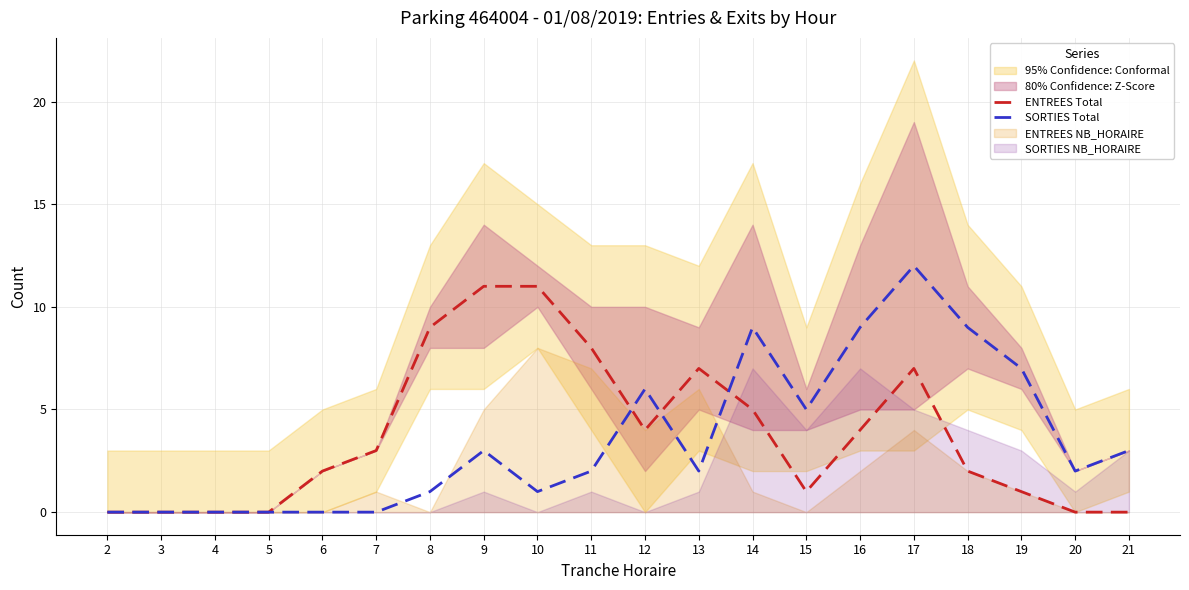

Where is the first local maximum for ENTREES Total?

13